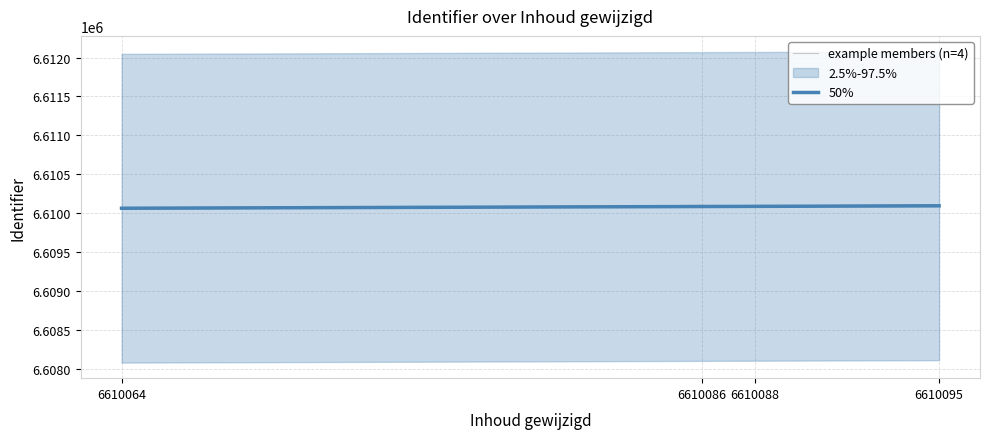

At which category does the chart reach its peak across all series?

6610095